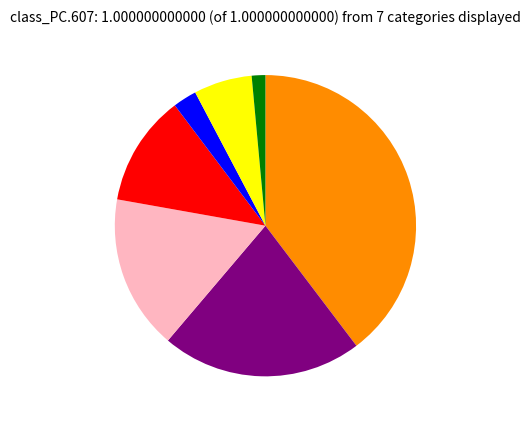

Is there any slice that represents more than half of the pie?

No